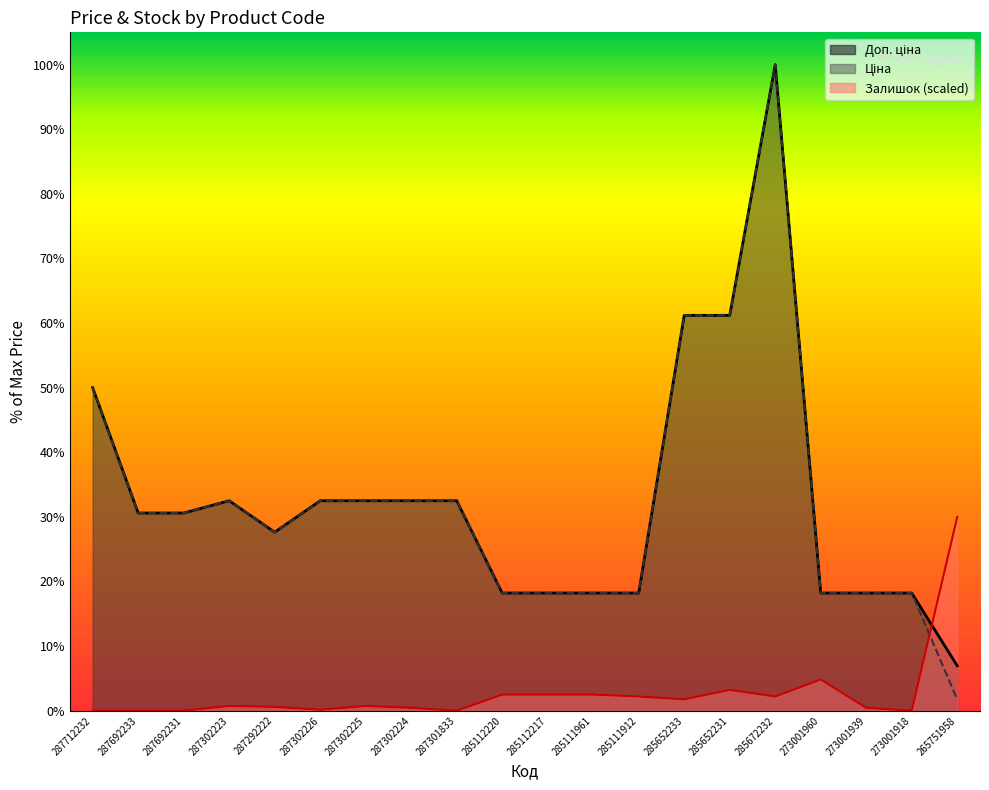

Which category has the highest value across all series?

285672232